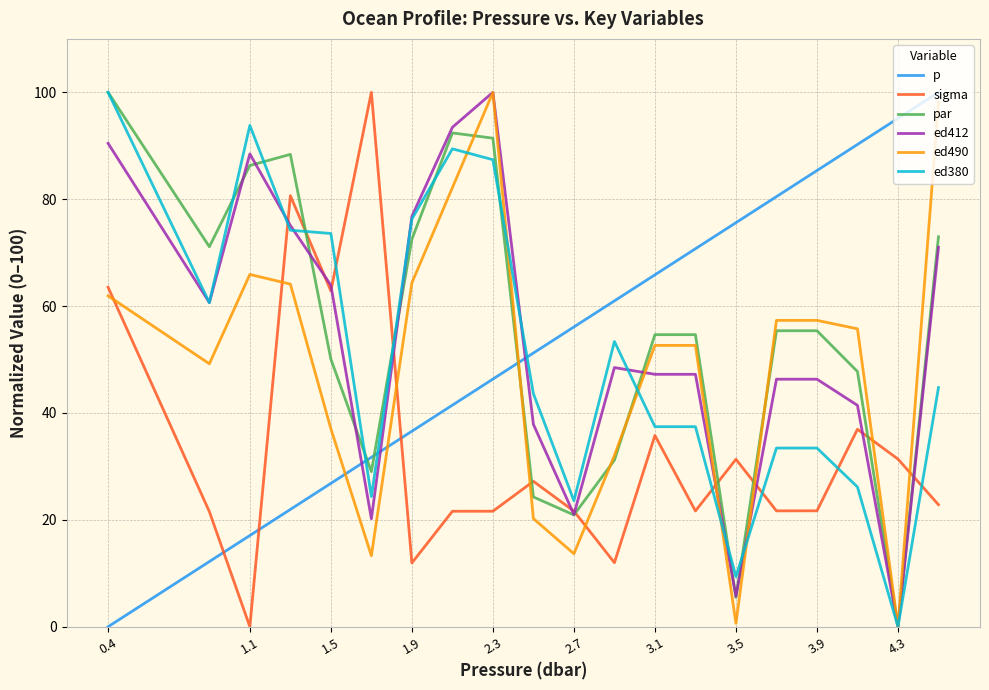

What is the difference between the maximum and second lowest values in the sigma series?

88.1